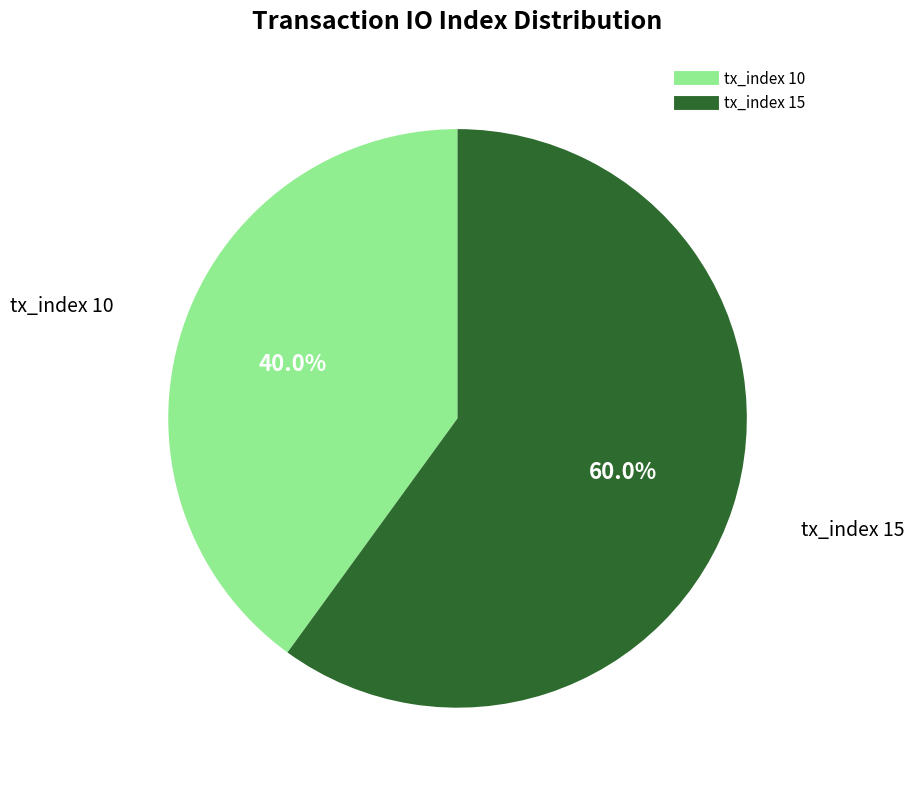

Count the number of slices in the pie.

2